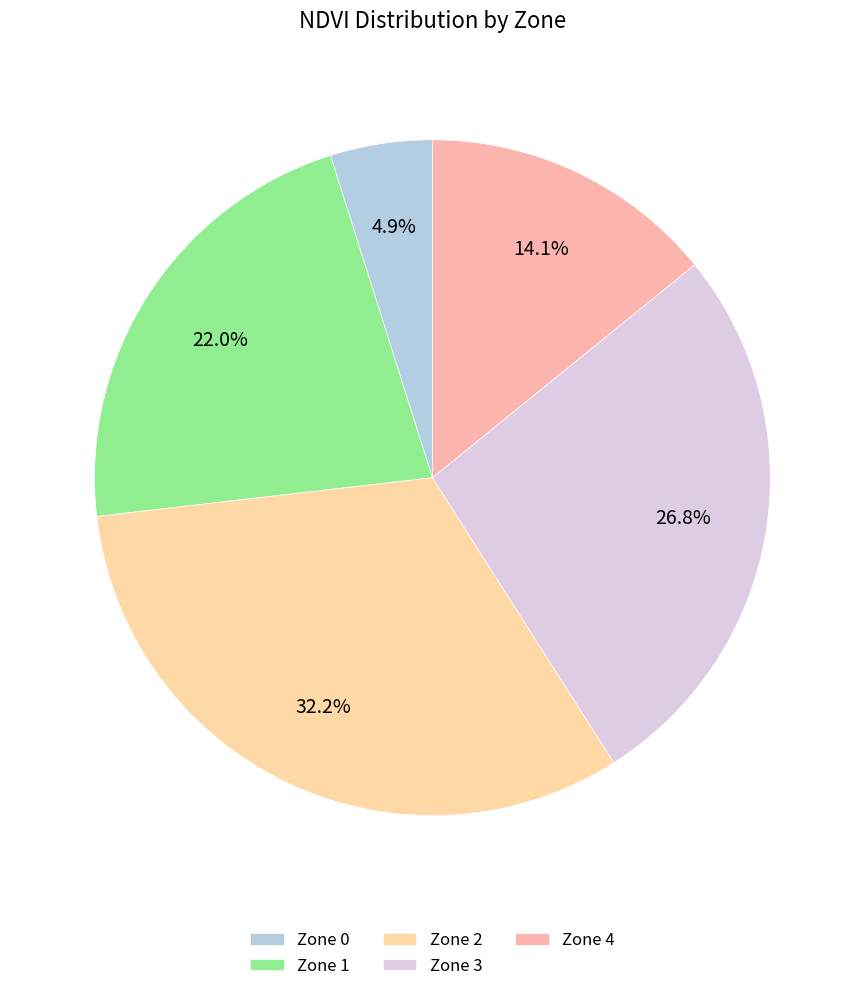

Does Zone 3 account for over 50% of the chart?

No